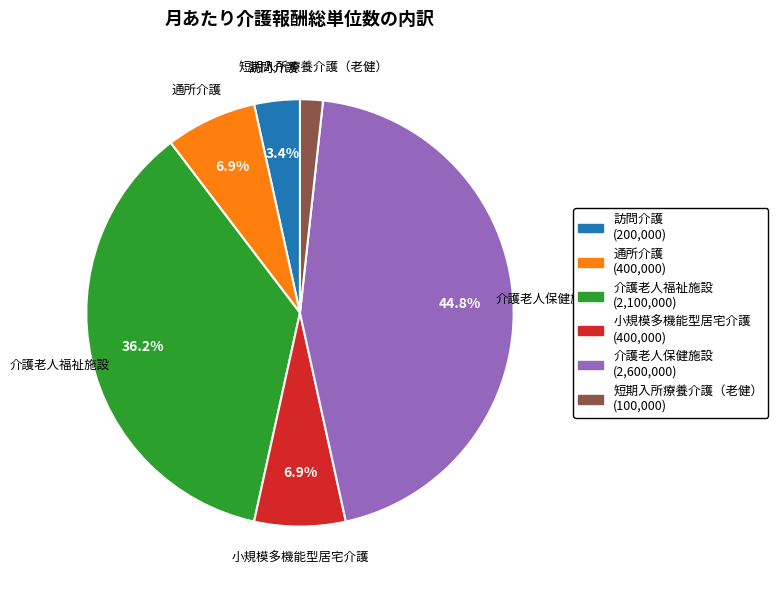

How many segments does this pie chart have?

6